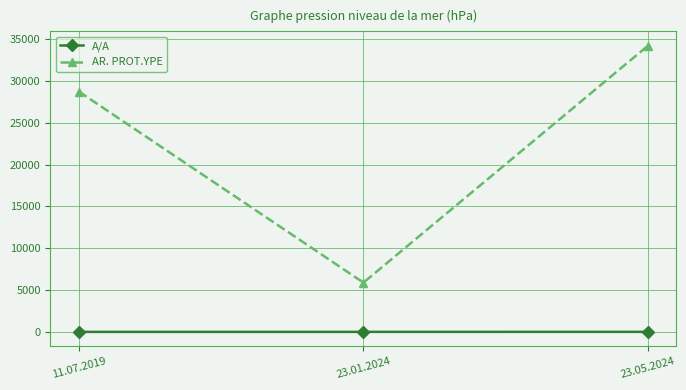

Between 11.07.2019 and 23.05.2024, which series saw the biggest shift?

AR. PROT.YPE